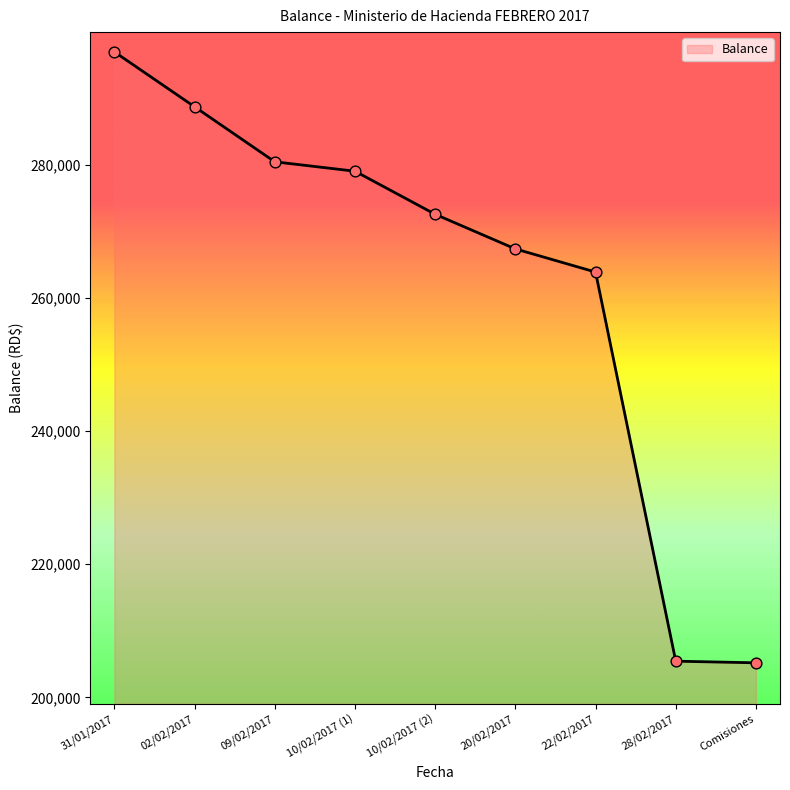

Approximately how many times larger is the value at 10/02/2017 (2) compared to 31/01/2017?

0.9